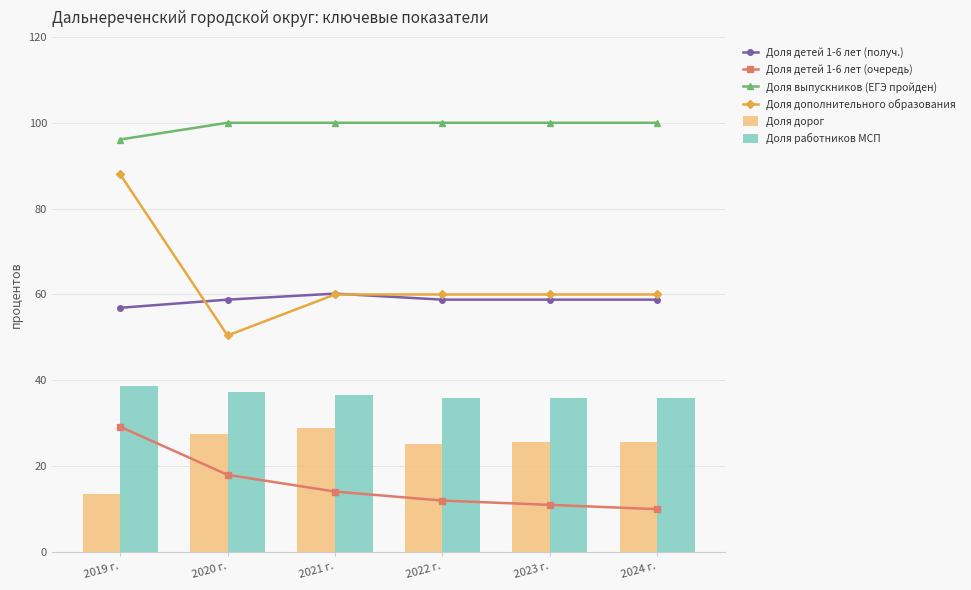

Does the chart contain any negative values?

No